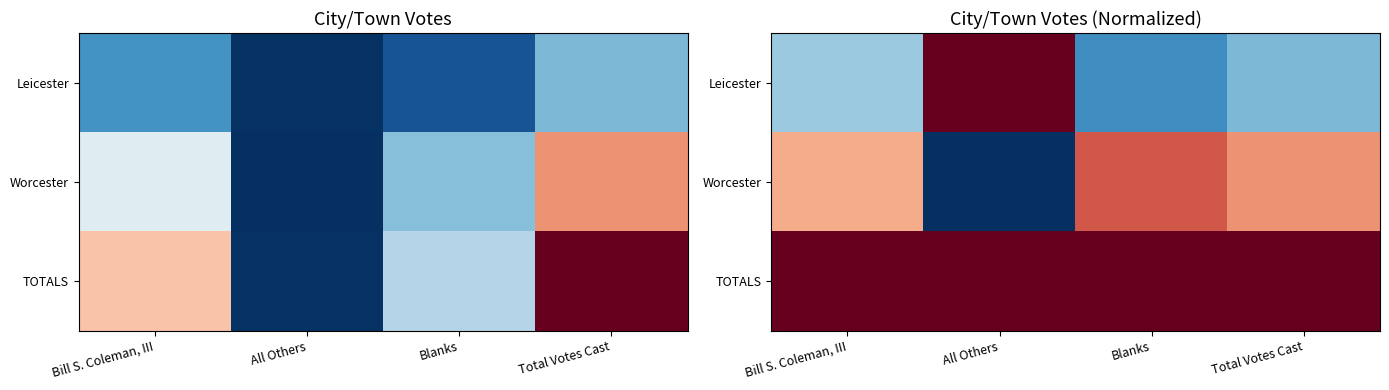

Where is TOTALS nearest to the value 1?

Bill S. Coleman, III